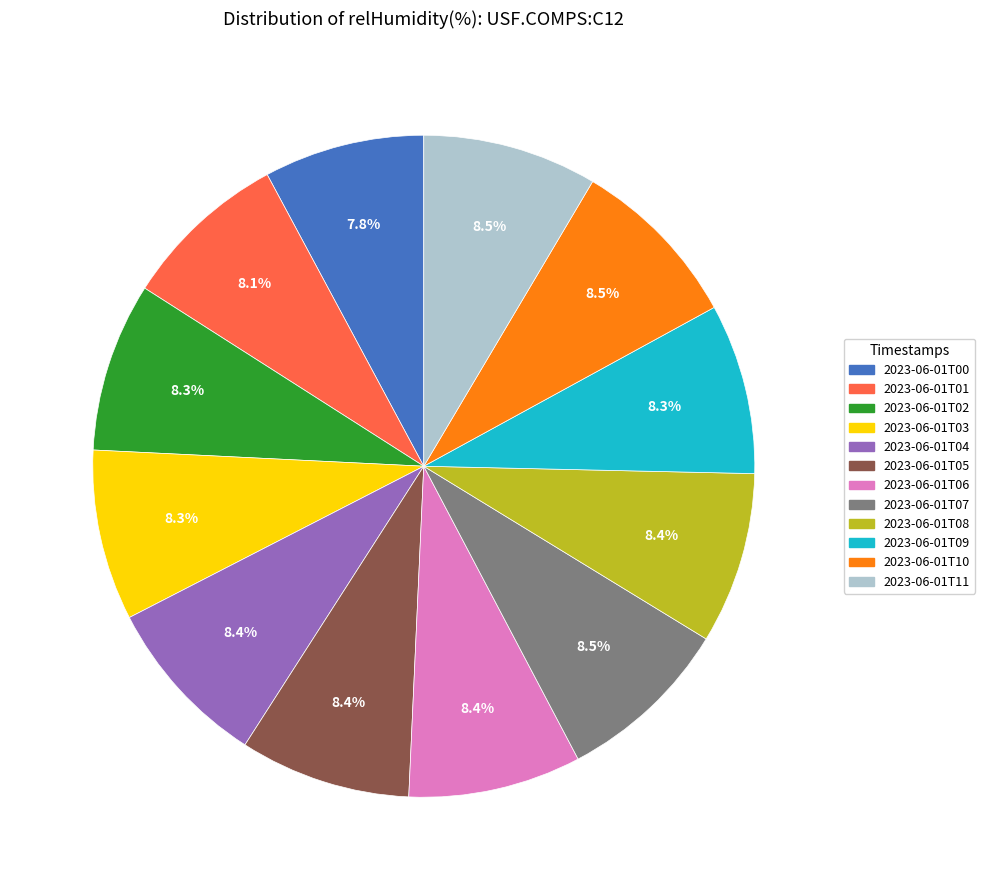

Does 2023-06-01T09 represent more than half of the total?

No